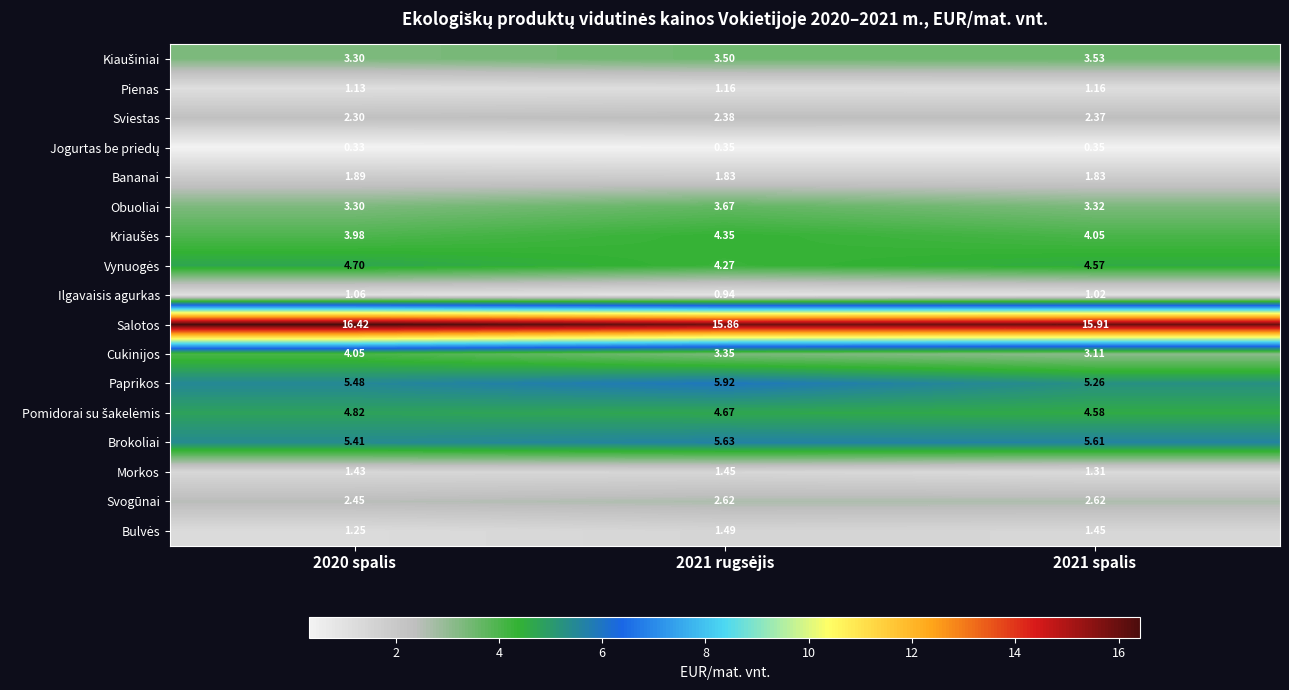

How many data points does each series have?

3